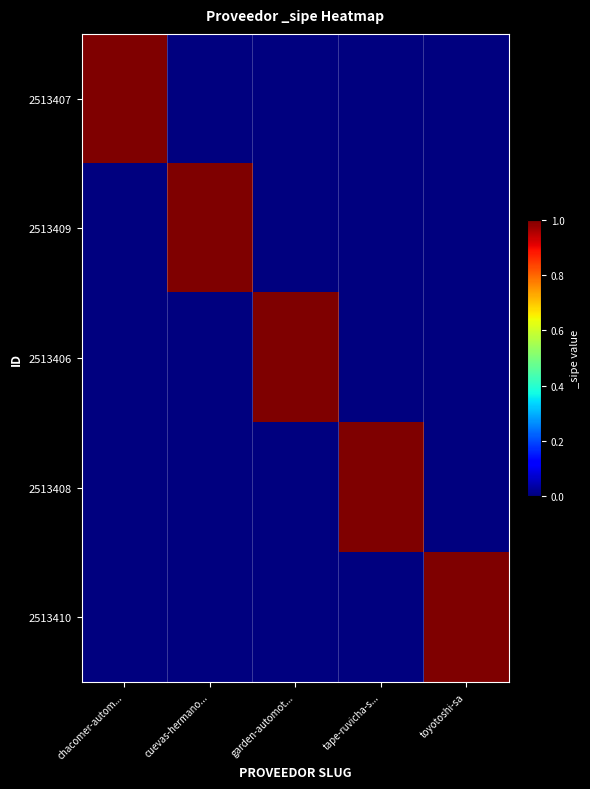

Which series has the largest total across all categories?

2513407